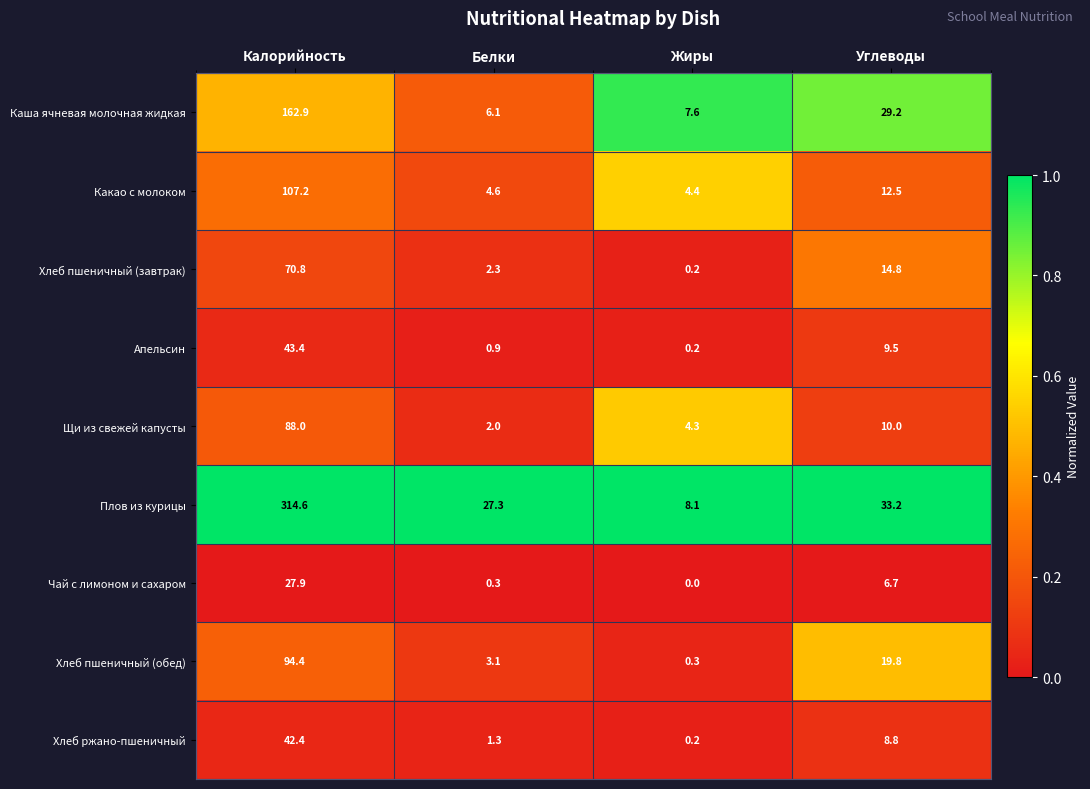

What is the difference between the maximum and minimum values in the Каша ячневая молочная жидкая series?

156.8